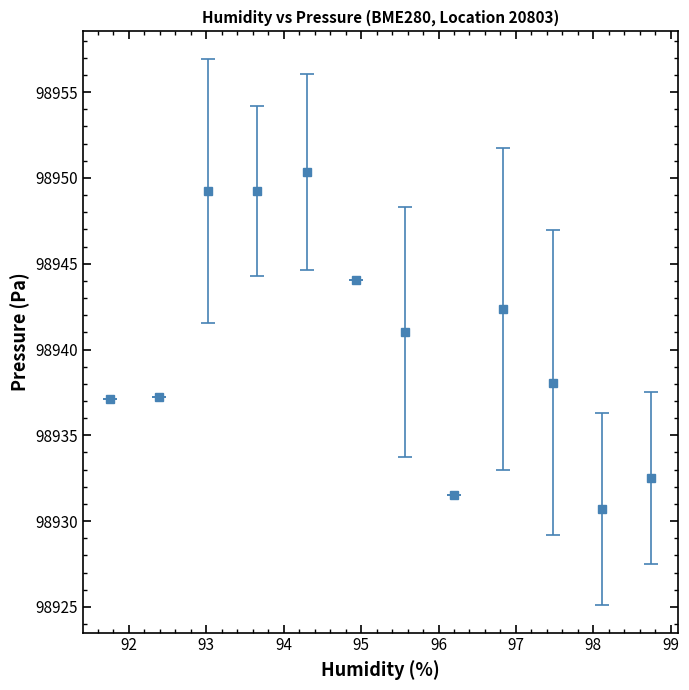

What is the maximum value shown in the chart?

98950.4